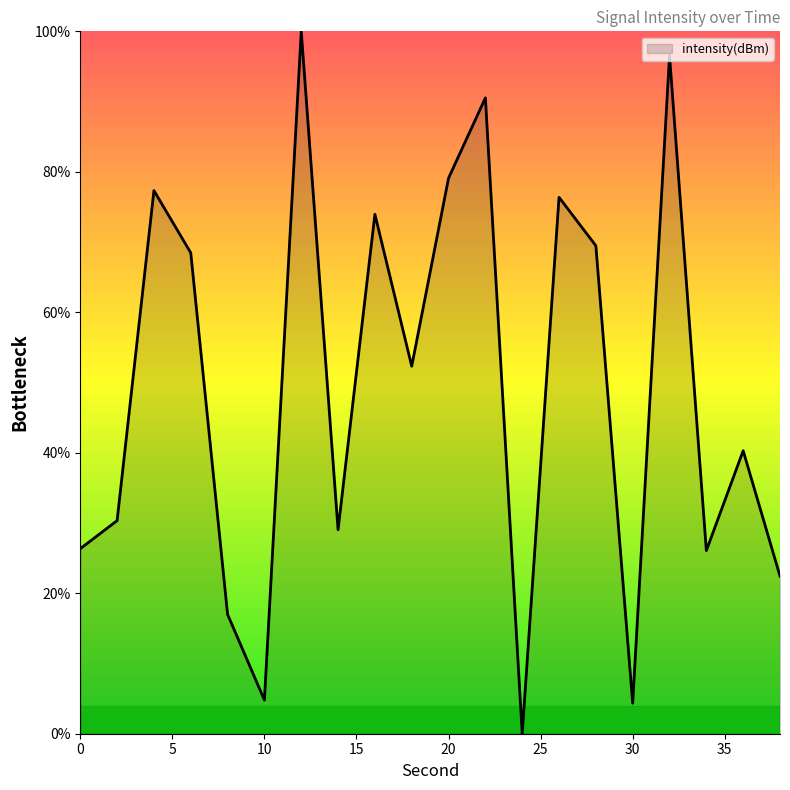

What is the difference between the maximum and minimum values?

100.0